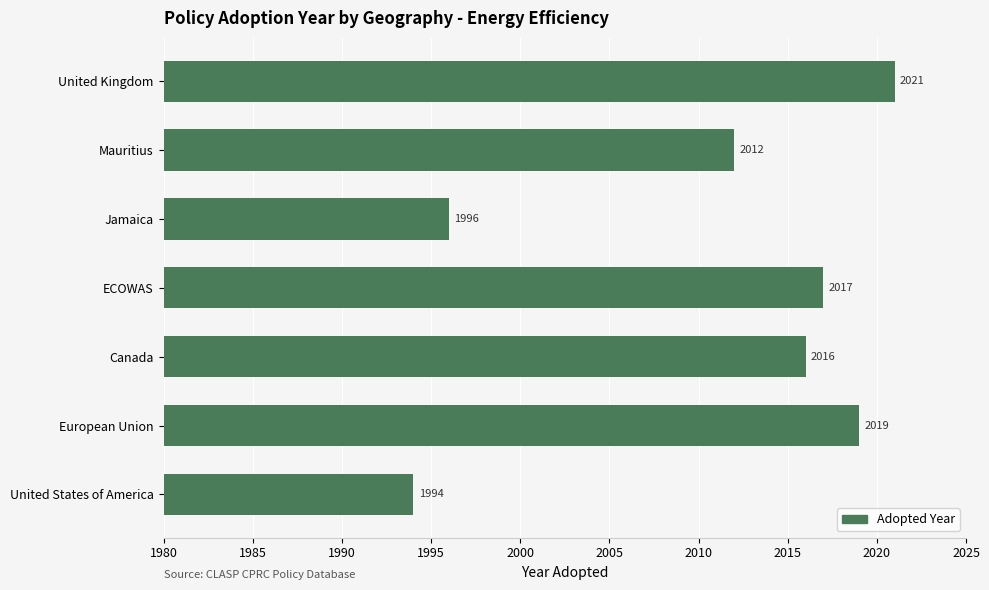

Which category has the lowest value across all series?

United States of America